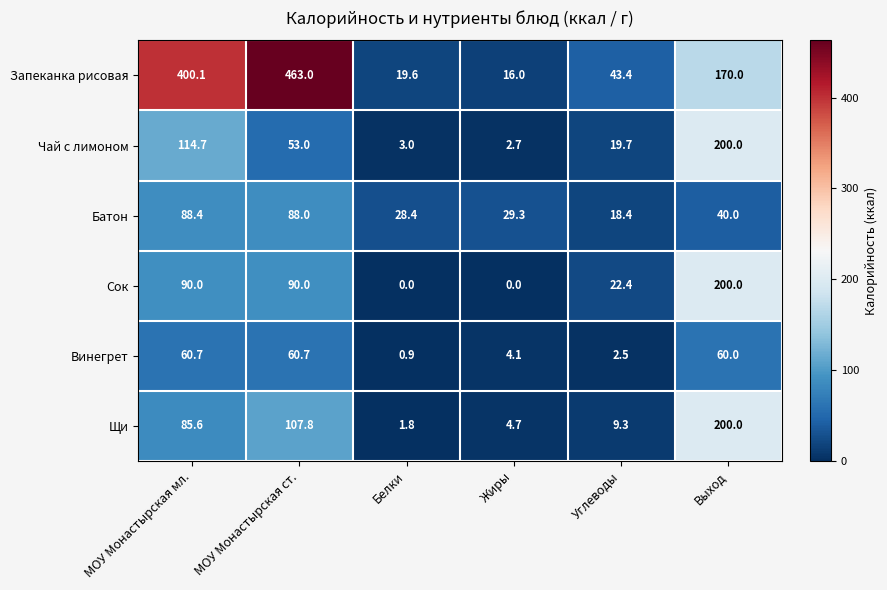

What is the difference between the Чай с лимоном values at МОУ Монастырская ст. and Выход?

147.0